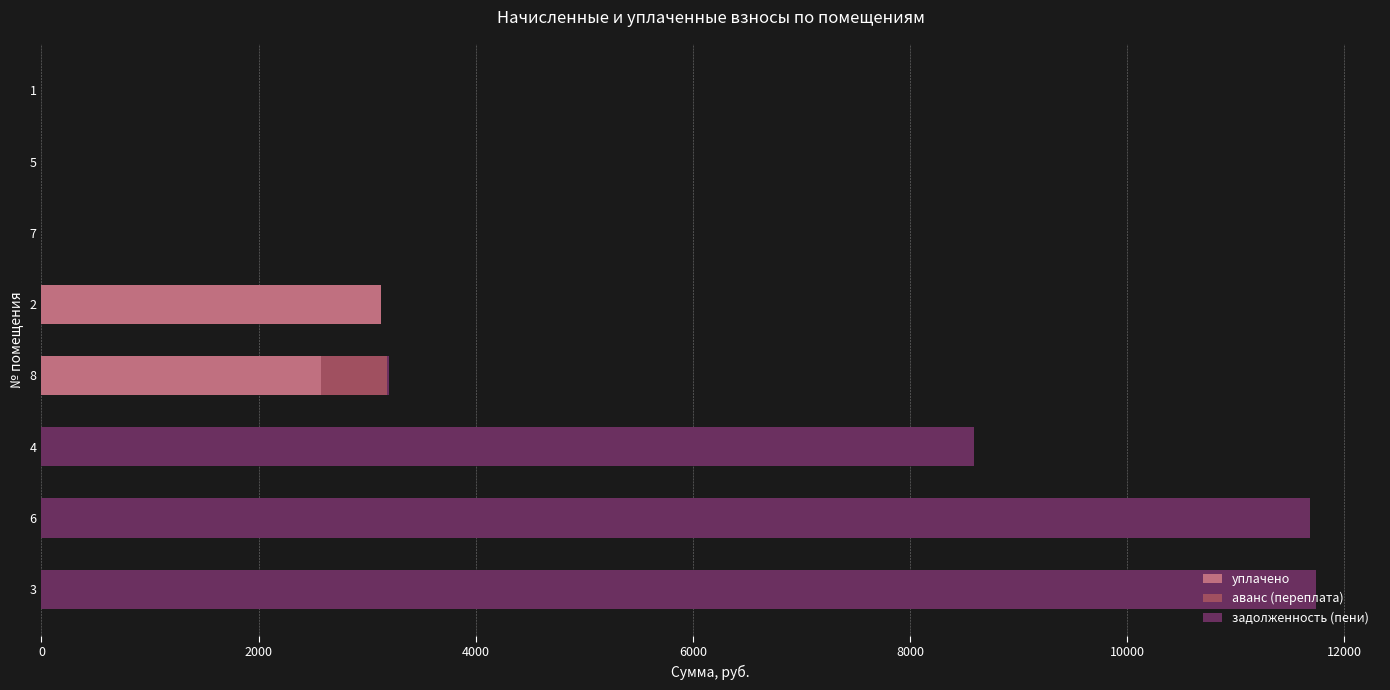

The value of уплачено at 4 is 1025.7. True or false?

False